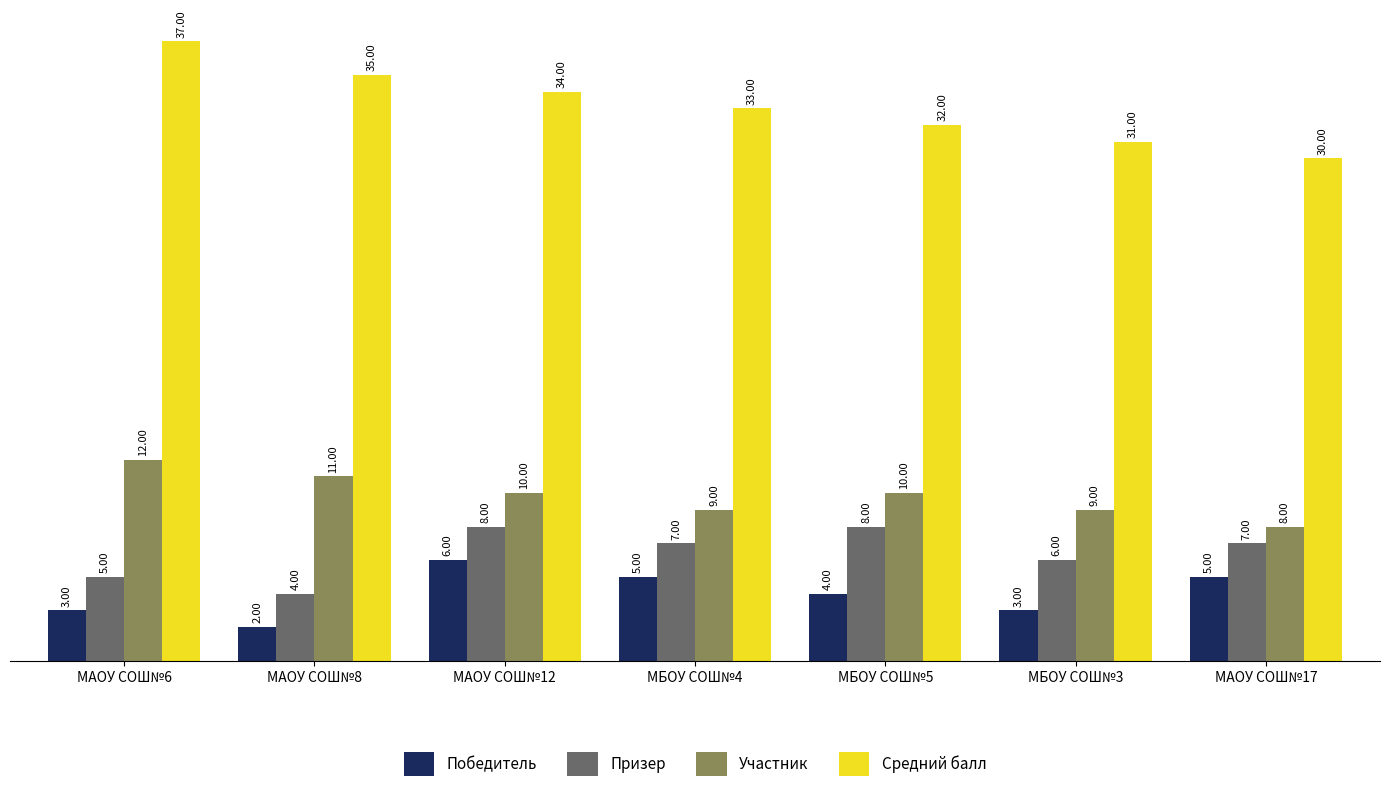

How many values in the Призер series are below 7?

3